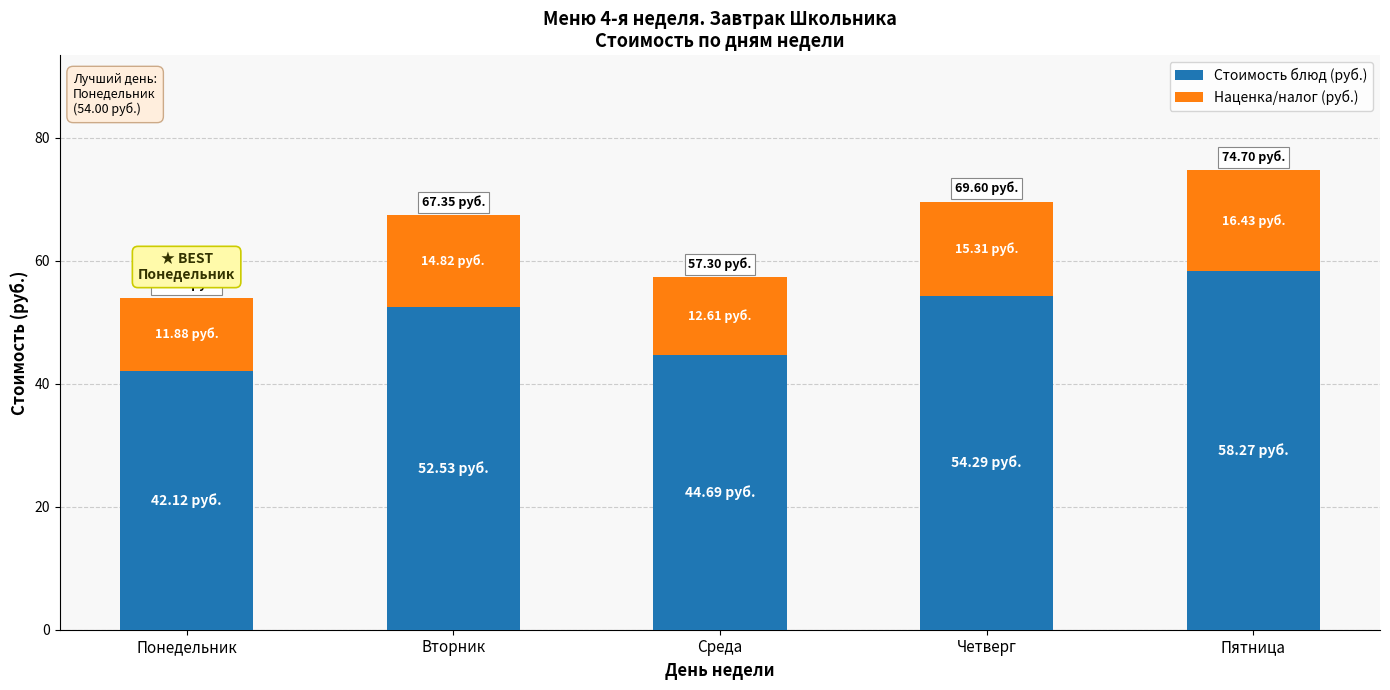

What is the sum of all Стоимость блюд (руб.) values?

251.9